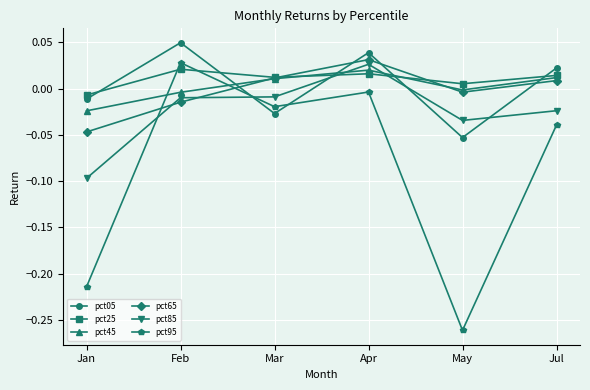

At which label does pct65 reach its minimum?

Jan